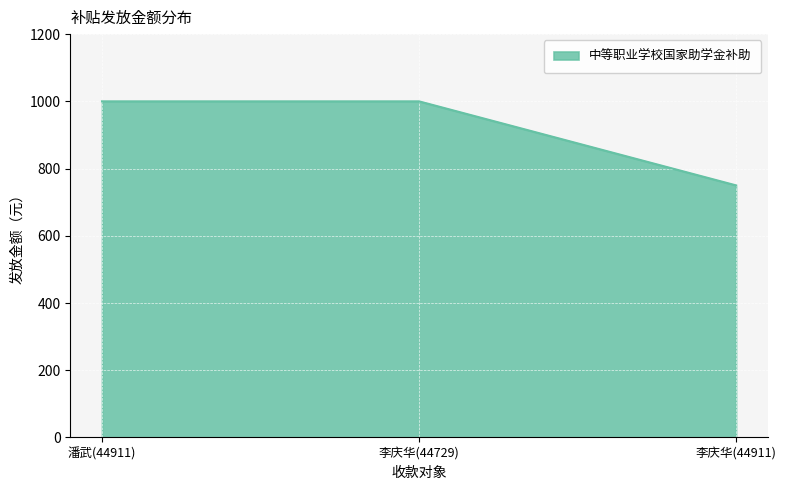

How many series are shown in this chart?

1